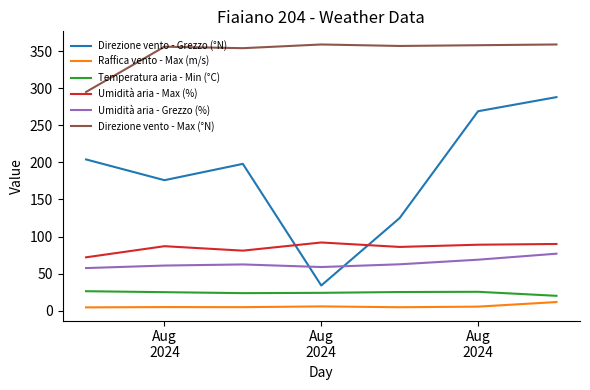

Which series has the largest total across all categories?

Direzione vento - Max (°N)